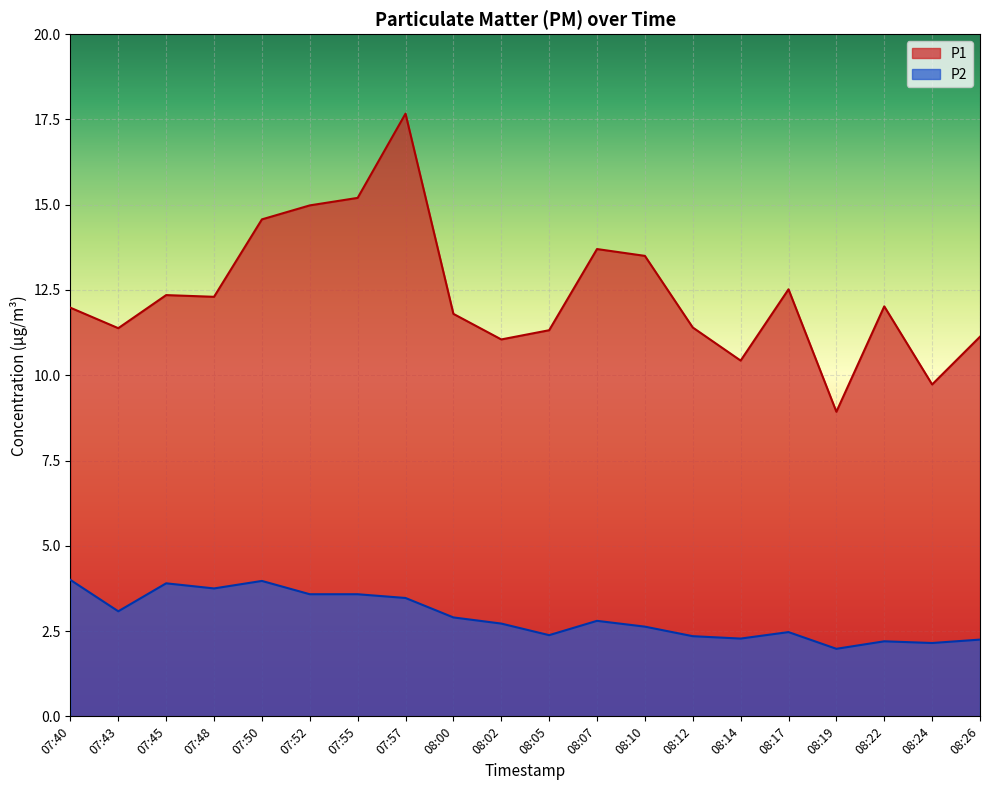

Which series has the widest spread of values?

P1